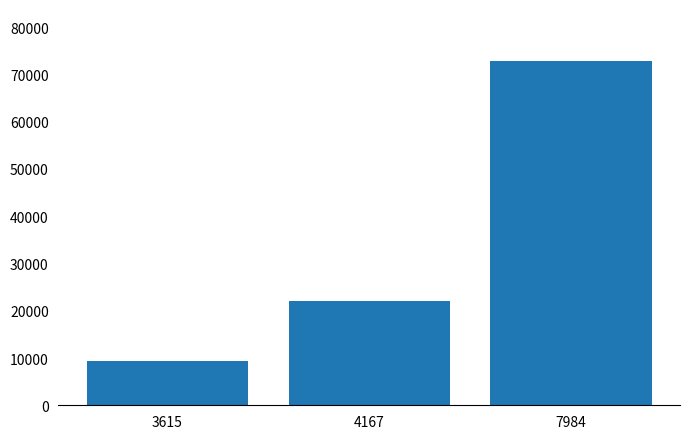

What is the ratio of the value at 7984 to the value at 3615?

7.8